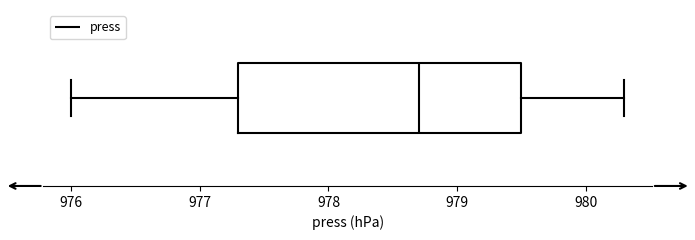

Read this box plot against the x-axis: the position of the median line, the range covered by the box, and the ends of both whiskers. The values are not printed on the chart, so give them approximately, as read against the axis.

median 978.7, box 977.3 to 979.5, whiskers 976.0 to 980.3